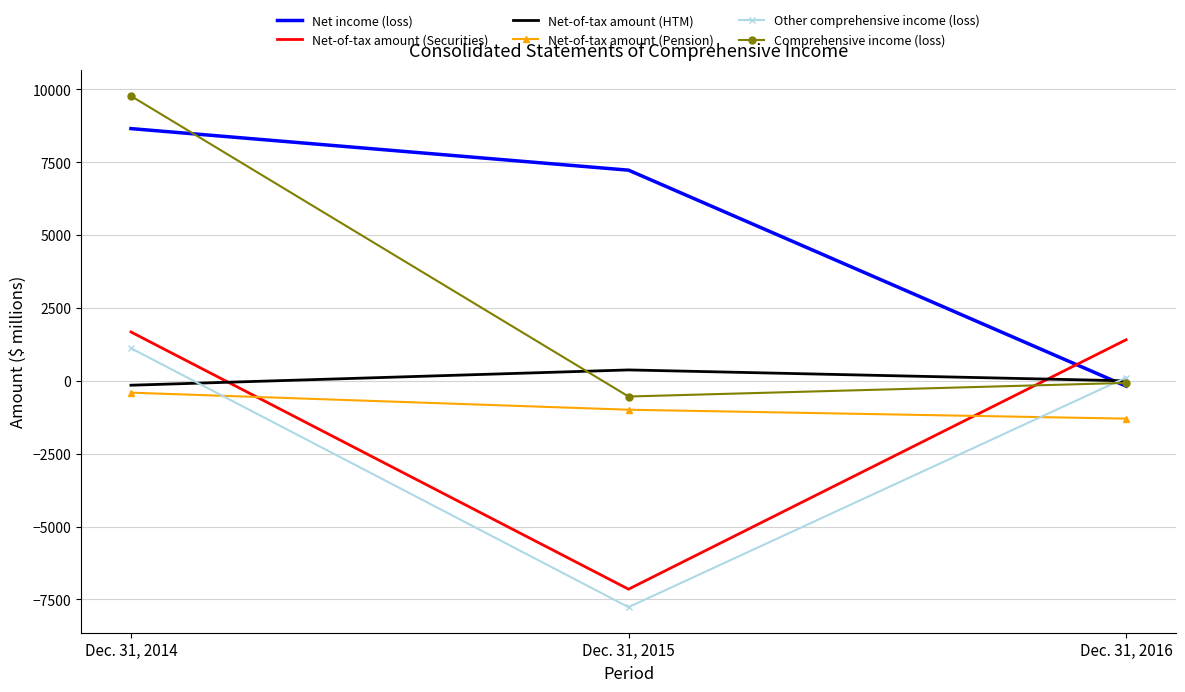

What is the difference between the Net income (loss) values at Dec. 31, 2016 and Dec. 31, 2015?

7410